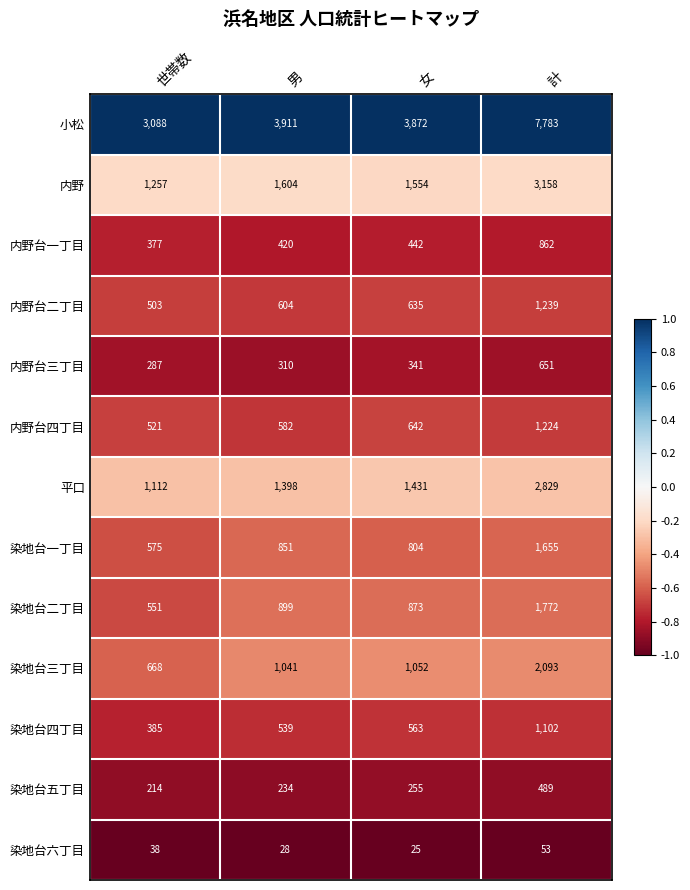

List the labels in order of 内野台三丁目 value, largest first.

計, 女, 男, 世帯数